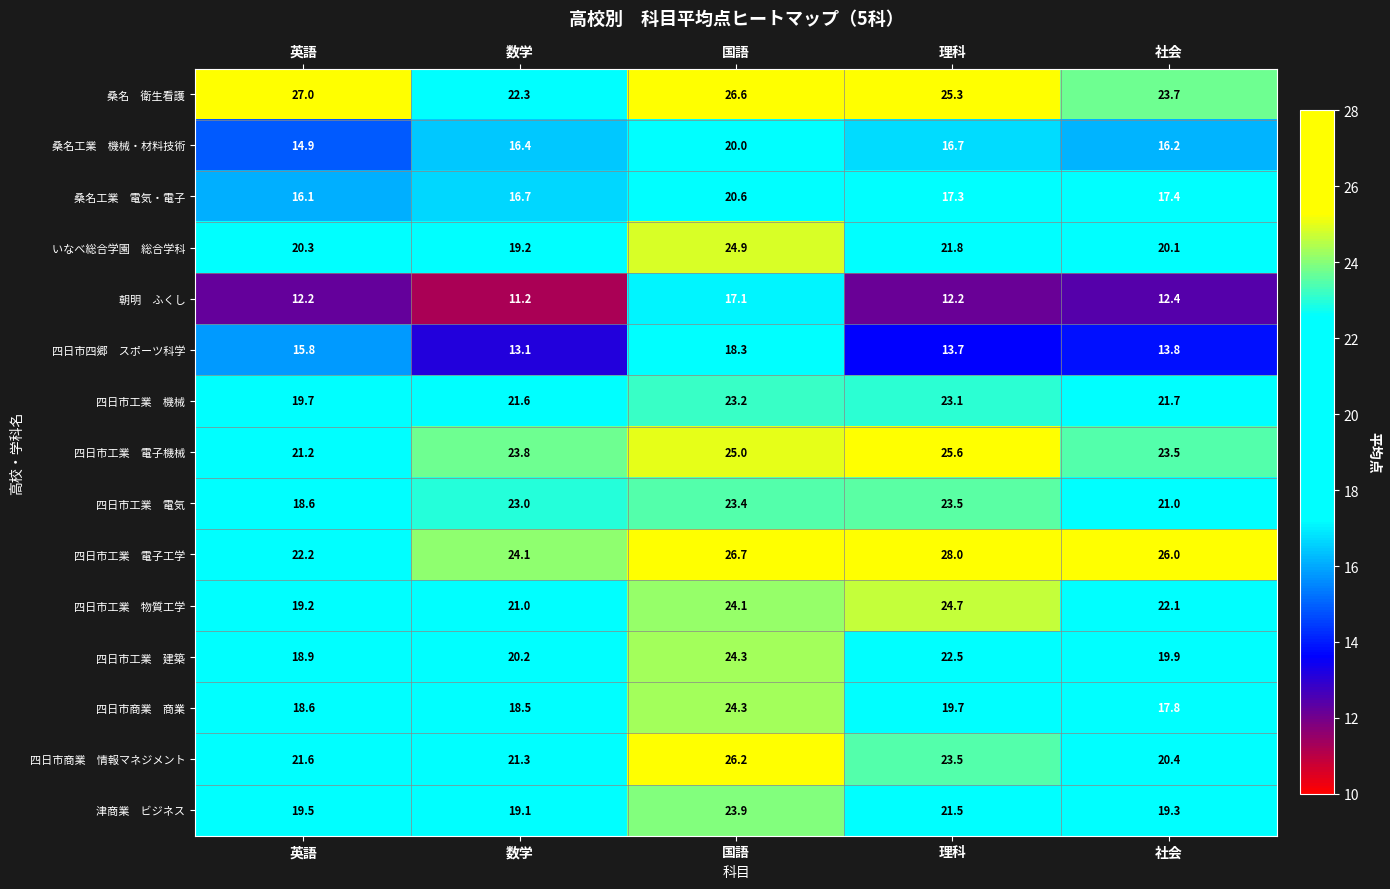

What is the total value across all series at 英語?

285.8